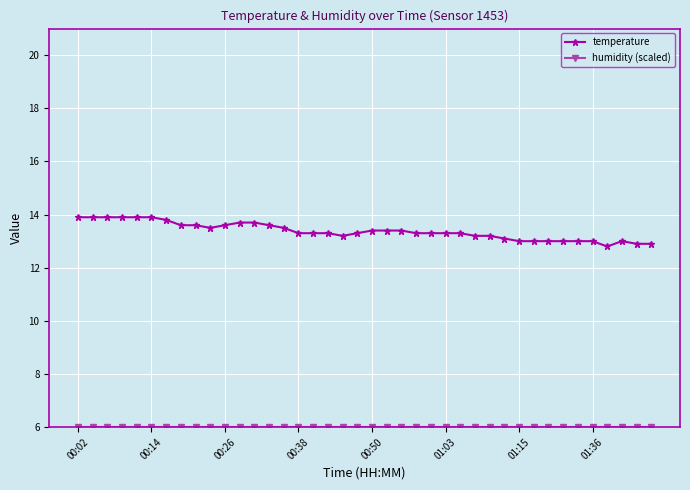

What is the maximum value shown in the chart?

13.9